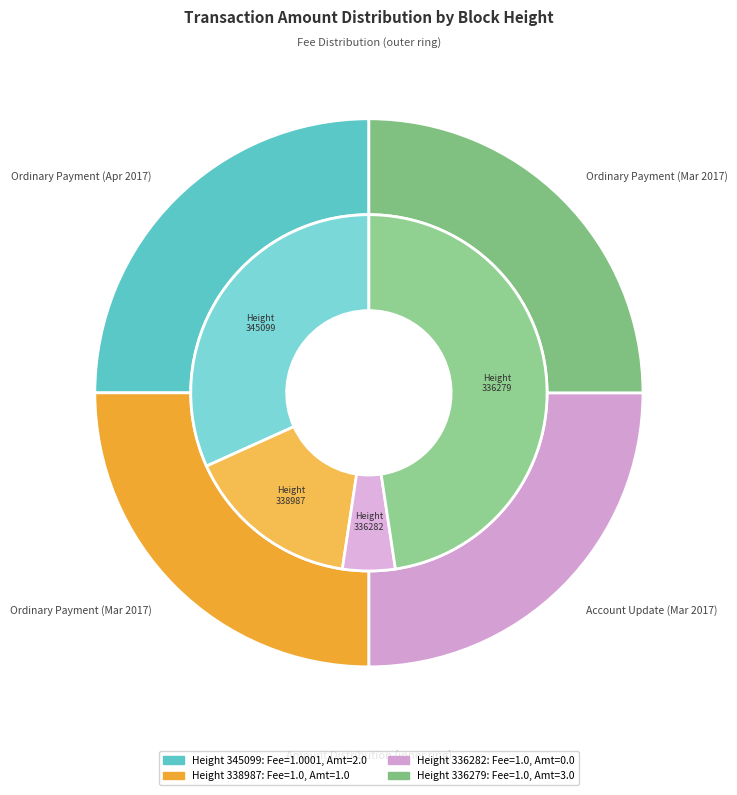

What is the largest slice in the pie chart?

336279